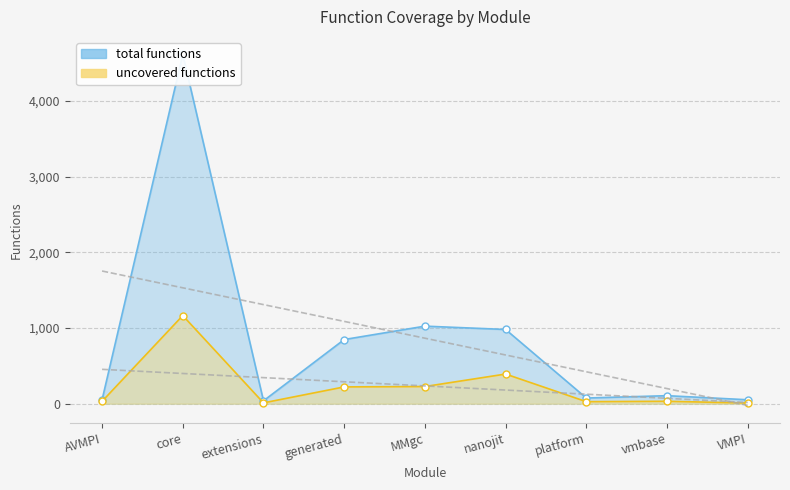

What is the sum of all uncovered functions values?

2116